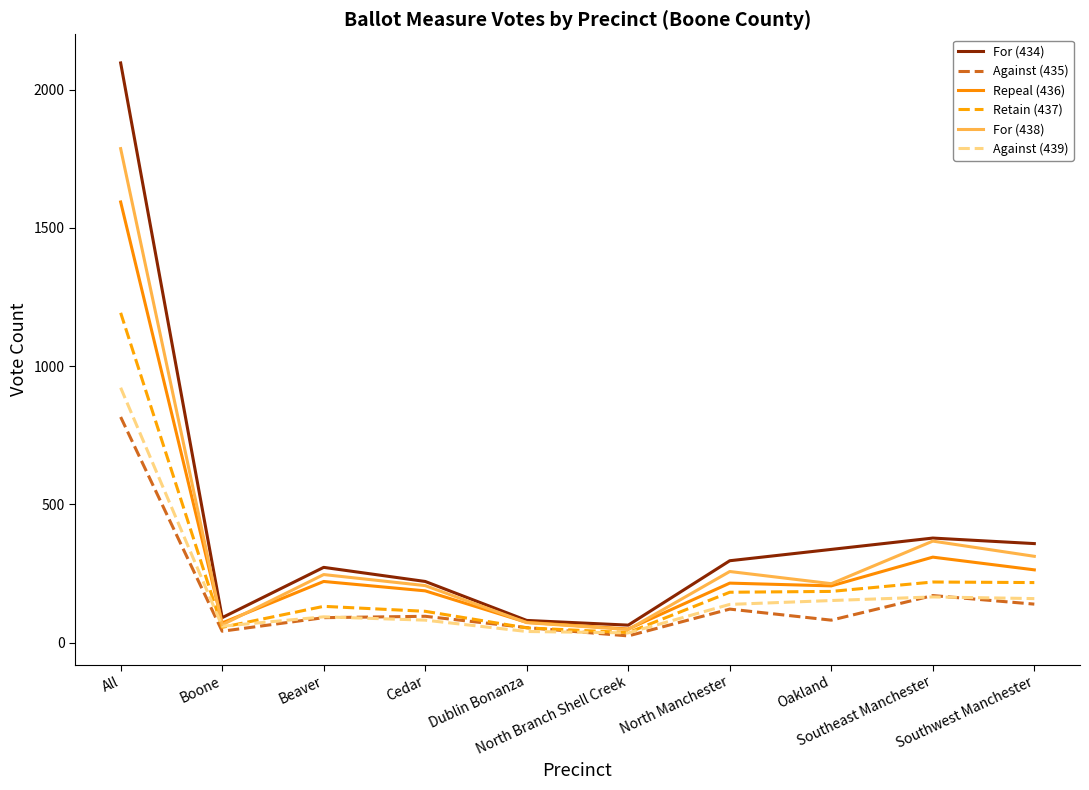

What is the highest value of the Against (439) series?

922